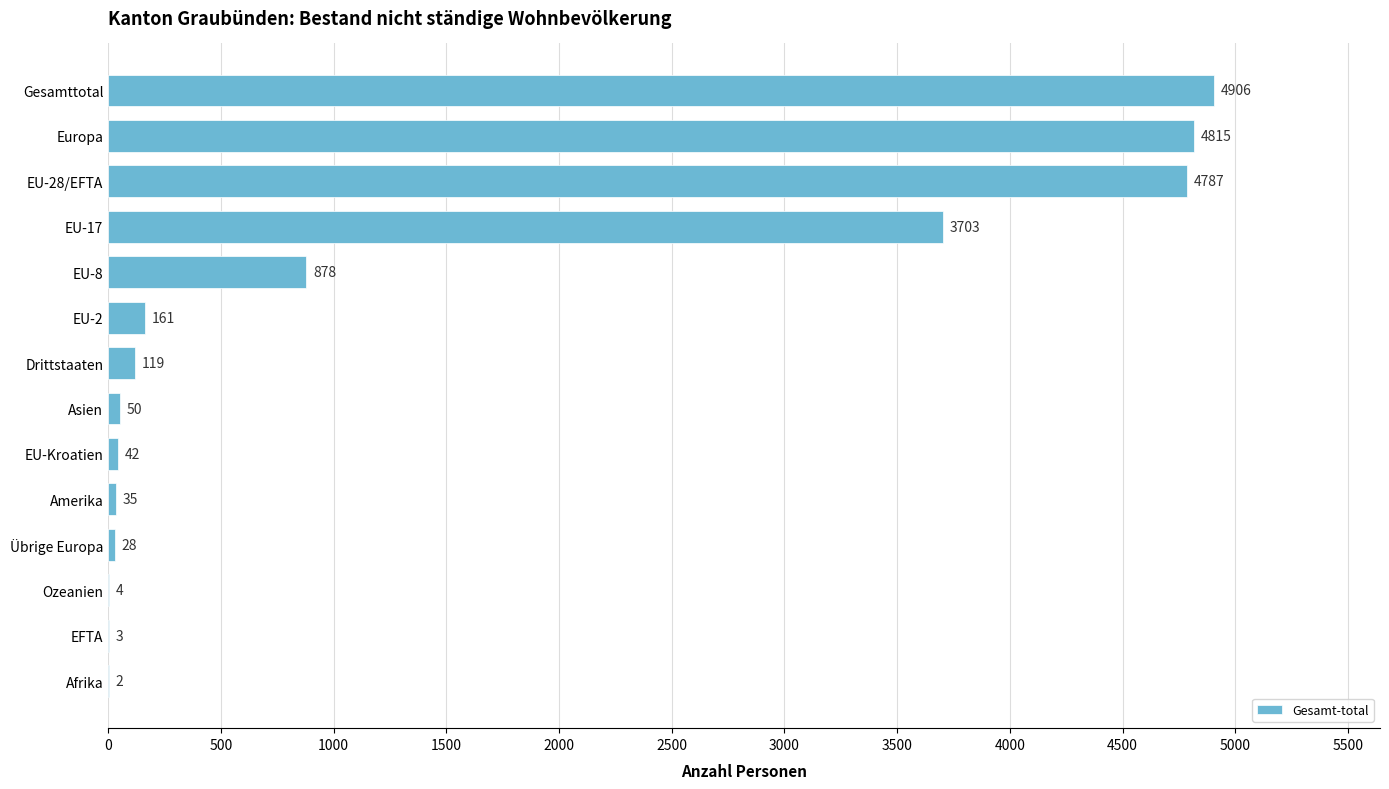

Which category has the highest value across all series?

Gesamttotal